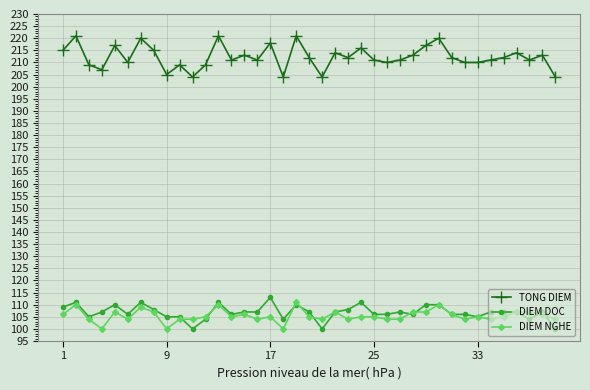

What is the value of the DIEM NGHE point at the 1st from the left?

106